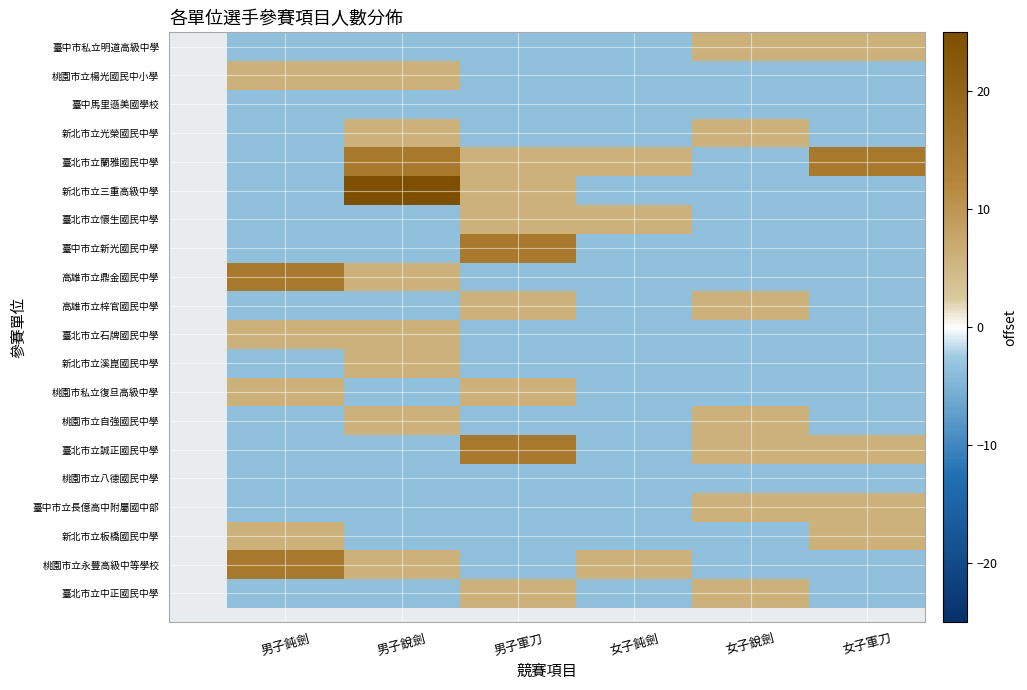

Reading left to right, list all the values displayed in this chart.

臺北市立中正國民中學: 男子鈍劍=-3.7	男子銳劍=-3.7	男子軍刀=5.9	女子鈍劍=-3.7	女子銳劍=5.9	女子軍刀=-3.7
桃園市立永豐高級中等學校: 男子鈍劍=15.4	男子銳劍=5.9	男子軍刀=-3.7	女子鈍劍=5.9	女子銳劍=-3.7	女子軍刀=-3.7
新北市立板橋國民中學: 男子鈍劍=5.9	男子銳劍=-3.7	男子軍刀=-3.7	女子鈍劍=-3.7	女子銳劍=-3.7	女子軍刀=5.9
臺中市立長億高中附屬國中部: 男子鈍劍=-3.7	男子銳劍=-3.7	男子軍刀=-3.7	女子鈍劍=-3.7	女子銳劍=5.9	女子軍刀=5.9
桃園市立八德國民中學: 男子鈍劍=-3.7	男子銳劍=-3.7	男子軍刀=-3.7	女子鈍劍=-3.7	女子銳劍=-3.7	女子軍刀=-3.7
臺北市立誠正國民中學: 男子鈍劍=-3.7	男子銳劍=-3.7	男子軍刀=15.4	女子鈍劍=-3.7	女子銳劍=5.9	女子軍刀=5.9
桃園市立自強國民中學: 男子鈍劍=-3.7	男子銳劍=5.9	男子軍刀=-3.7	女子鈍劍=-3.7	女子銳劍=5.9	女子軍刀=-3.7
桃園市私立復旦高級中學: 男子鈍劍=5.9	男子銳劍=-3.7	男子軍刀=5.9	女子鈍劍=-3.7	女子銳劍=-3.7	女子軍刀=-3.7
新北市立溪崑國民中學: 男子鈍劍=-3.7	男子銳劍=5.9	男子軍刀=-3.7	女子鈍劍=-3.7	女子銳劍=-3.7	女子軍刀=-3.7
臺北市立石牌國民中學: 男子鈍劍=5.9	男子銳劍=5.9	男子軍刀=-3.7	女子鈍劍=-3.7	女子銳劍=-3.7	女子軍刀=-3.7
高雄市立梓官國民中學: 男子鈍劍=-3.7	男子銳劍=-3.7	男子軍刀=5.9	女子鈍劍=-3.7	女子銳劍=5.9	女子軍刀=-3.7
高雄市立鼎金國民中學: 男子鈍劍=15.4	男子銳劍=5.9	男子軍刀=-3.7	女子鈍劍=-3.7	女子銳劍=-3.7	女子軍刀=-3.7
臺中市立新光國民中學: 男子鈍劍=-3.7	男子銳劍=-3.7	男子軍刀=15.4	女子鈍劍=-3.7	女子銳劍=-3.7	女子軍刀=-3.7
臺北市立懷生國民中學: 男子鈍劍=-3.7	男子銳劍=-3.7	男子軍刀=5.9	女子鈍劍=5.9	女子銳劍=-3.7	女子軍刀=-3.7
新北市立三重高級中學: 男子鈍劍=-3.7	男子銳劍=25.0	男子軍刀=5.9	女子鈍劍=-3.7	女子銳劍=-3.7	女子軍刀=-3.7
臺北市立蘭雅國民中學: 男子鈍劍=-3.7	男子銳劍=15.4	男子軍刀=5.9	女子鈍劍=5.9	女子銳劍=-3.7	女子軍刀=15.4
新北市立光榮國民中學: 男子鈍劍=-3.7	男子銳劍=5.9	男子軍刀=-3.7	女子鈍劍=-3.7	女子銳劍=5.9	女子軍刀=-3.7
臺中馬里遜美國學校: 男子鈍劍=-3.7	男子銳劍=-3.7	男子軍刀=-3.7	女子鈍劍=-3.7	女子銳劍=-3.7	女子軍刀=-3.7
桃園市立楊光國民中小學: 男子鈍劍=5.9	男子銳劍=5.9	男子軍刀=-3.7	女子鈍劍=-3.7	女子銳劍=-3.7	女子軍刀=-3.7
臺中市私立明道高級中學: 男子鈍劍=-3.7	男子銳劍=-3.7	男子軍刀=-3.7	女子鈍劍=-3.7	女子銳劍=5.9	女子軍刀=5.9